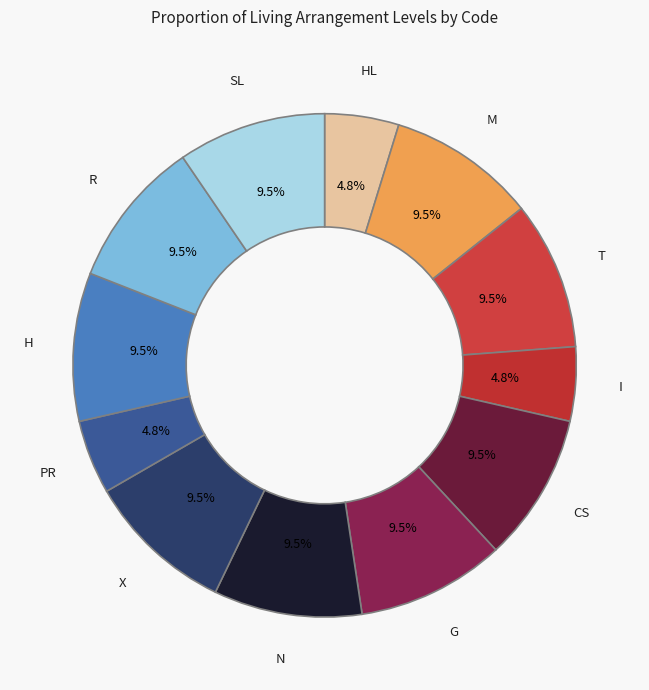

What is the ratio of the value at M to the value at X?

1.0